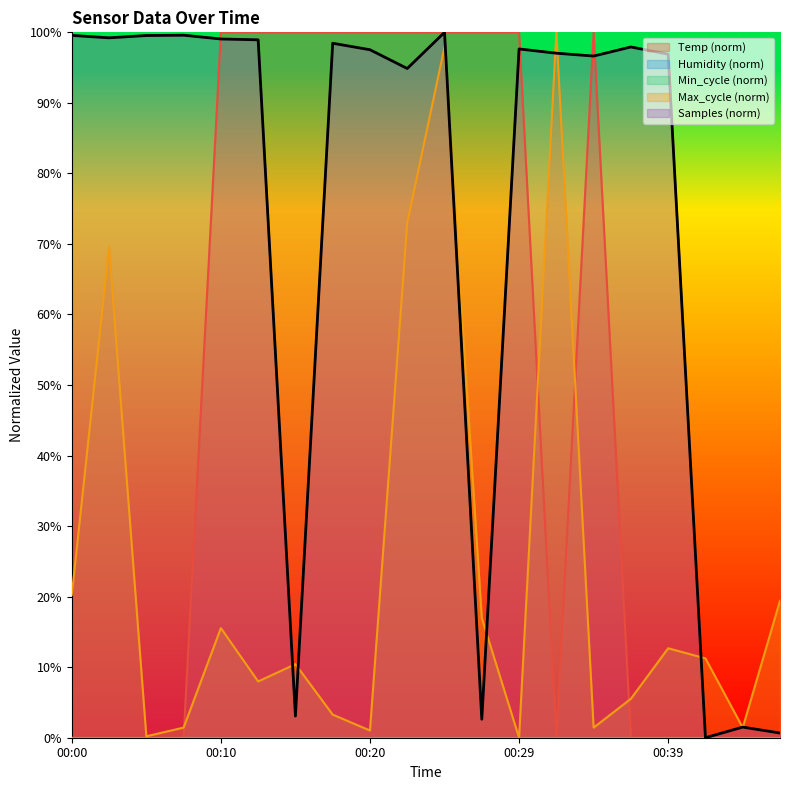

What is the value of the Samples point at the 14th from the left?

97.0